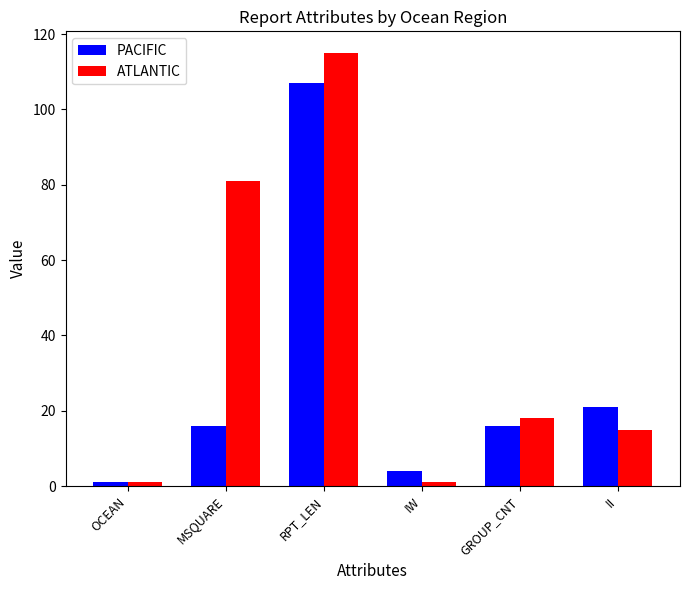

The ATLANTIC series shows 115 at RPT_LEN. True or false?

True